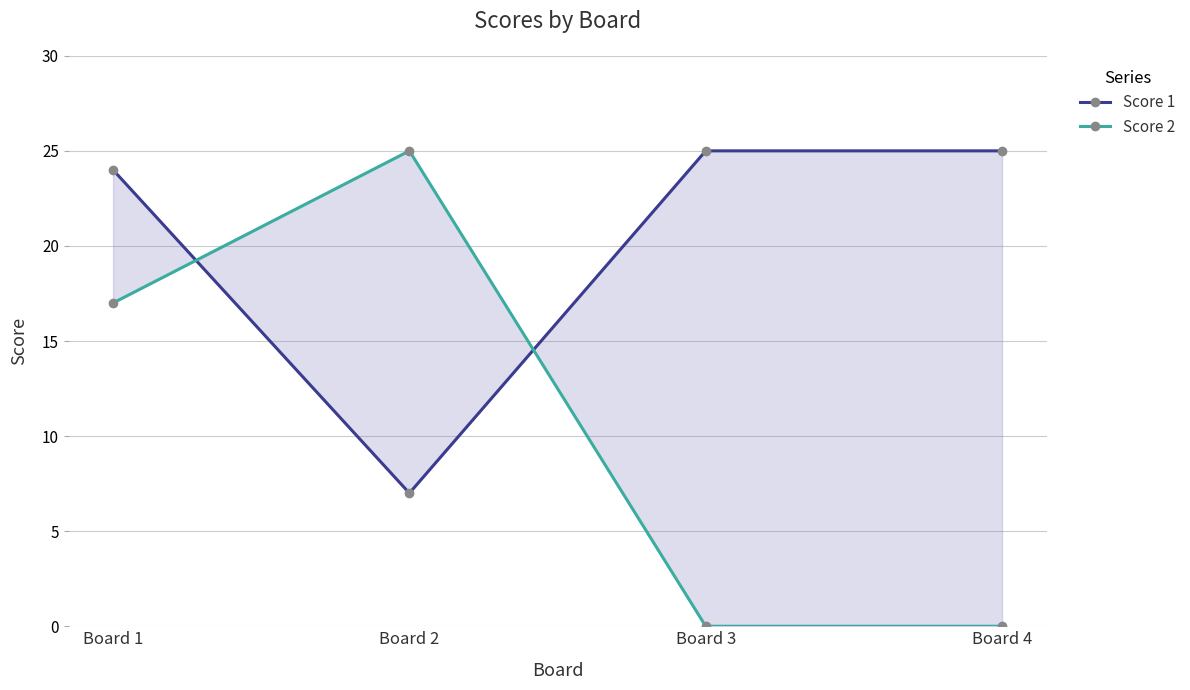

Where do Score 2 and Score 1 first cross each other?

Board 1 and Board 2